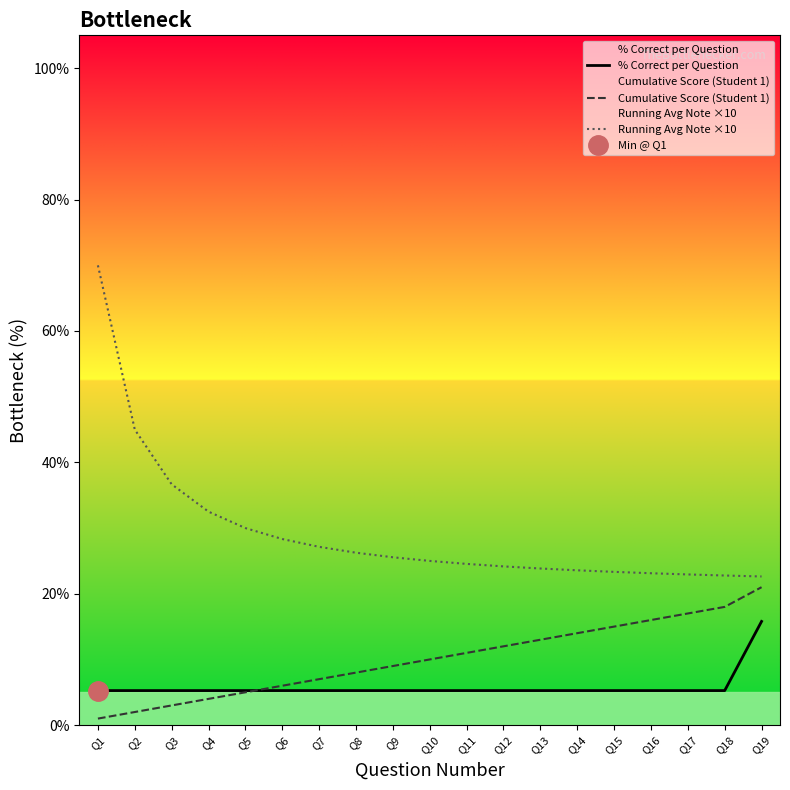

Rank the series by their average value, from highest to lowest.

Running Avg Note ×10, Cumulative Score (Student 1), % Correct per Question